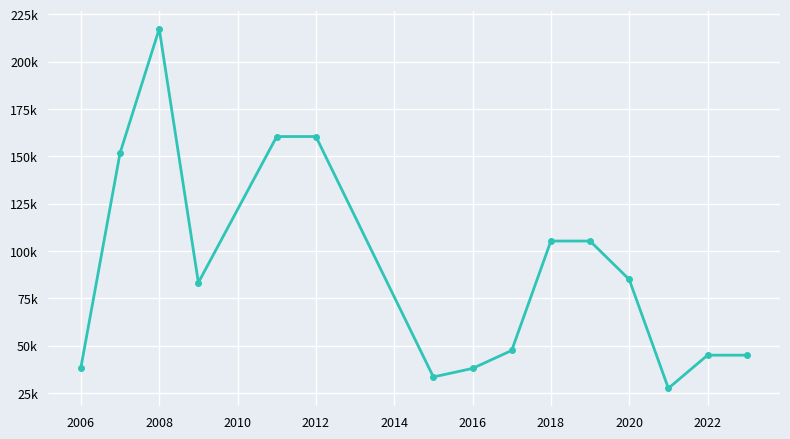

What is the value of the 8th point from the left?

38000